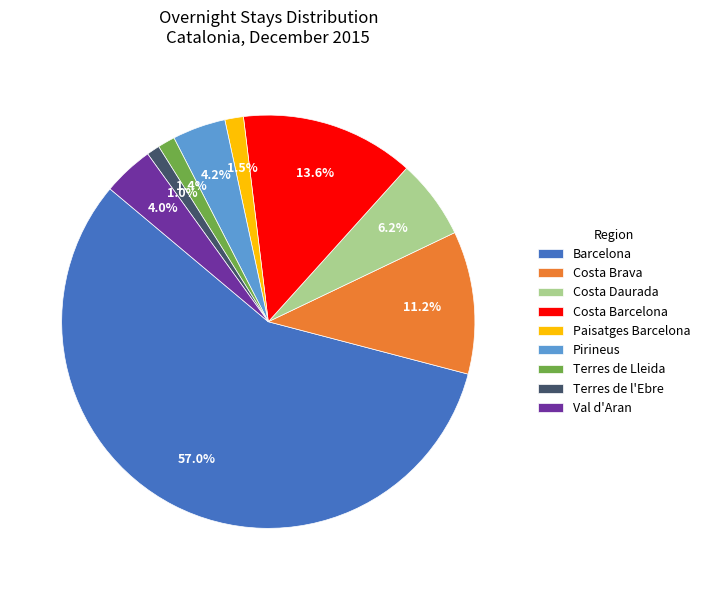

What is the largest slice in the pie chart?

Barcelona